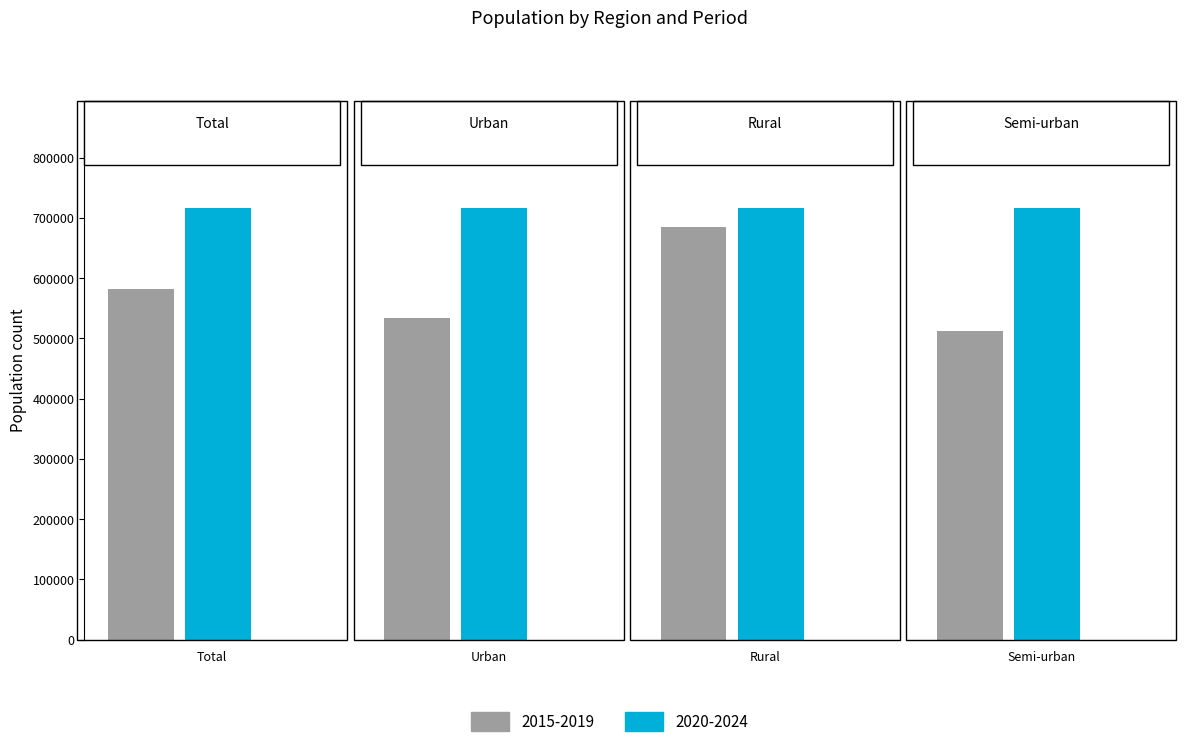

How many series are shown in this chart?

2